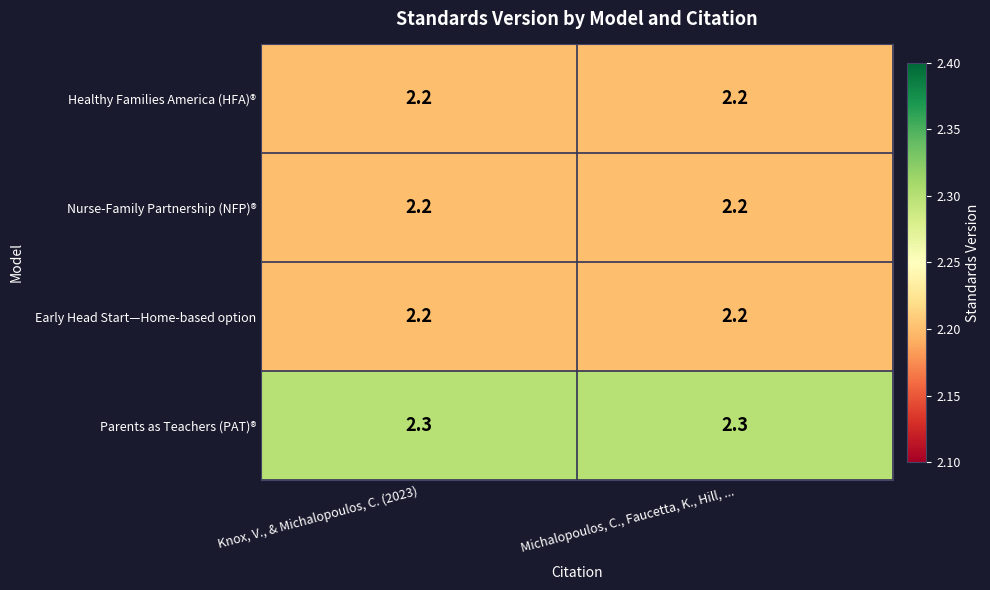

What is the sum of all Healthy Families America (HFA)® values?

4.4